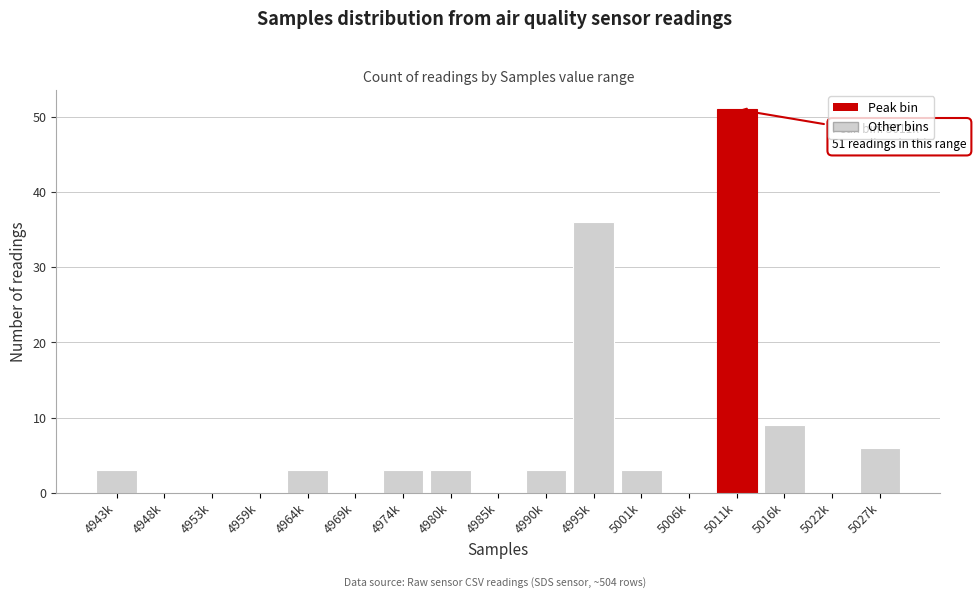

Reading right to left, extract all data points from this chart.

5027k=6	5022k=0	5016k=9	5011k=51	5006k=0	5001k=3	4995k=36	4990k=3	4985k=0	4980k=3	4974k=3	4969k=0	4964k=3	4959k=0	4953k=0	4948k=0	4943k=3